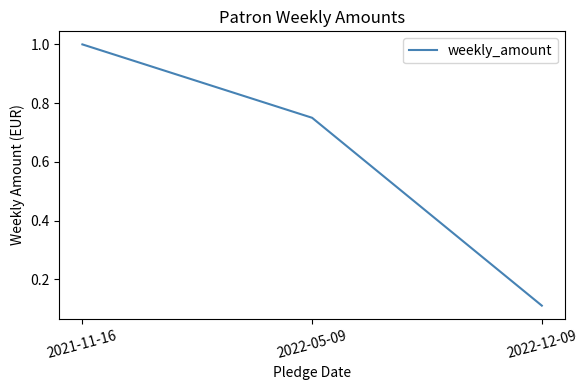

What is the sum of all values?

1.9